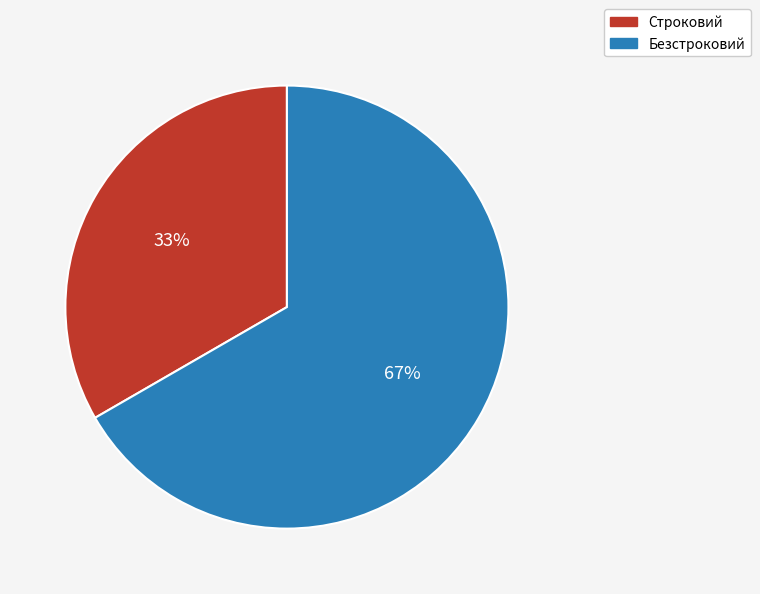

To the nearest percent, what is the average slice percentage?

50%